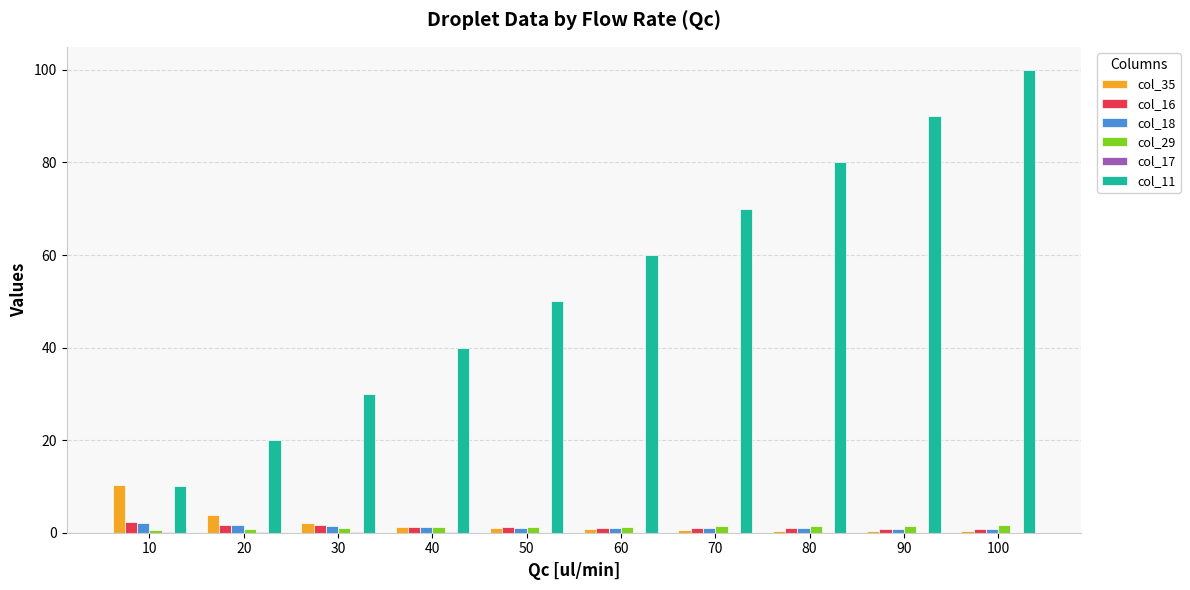

The col_16 series shows 1.0 at 70. True or false?

True